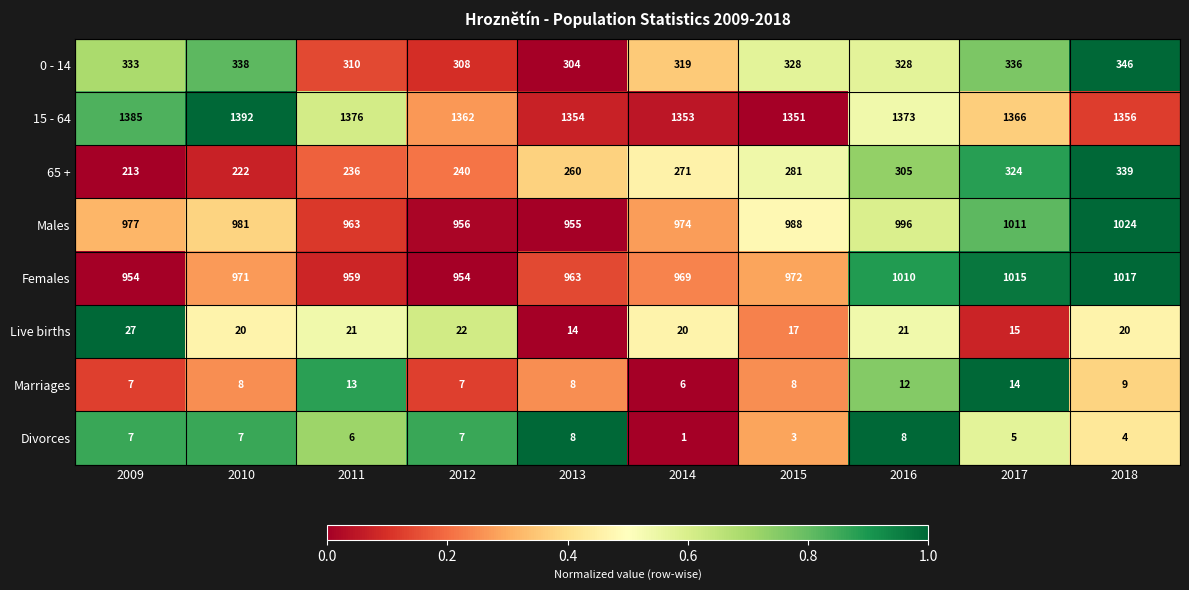

What is the total value across all series at 2018?

4115